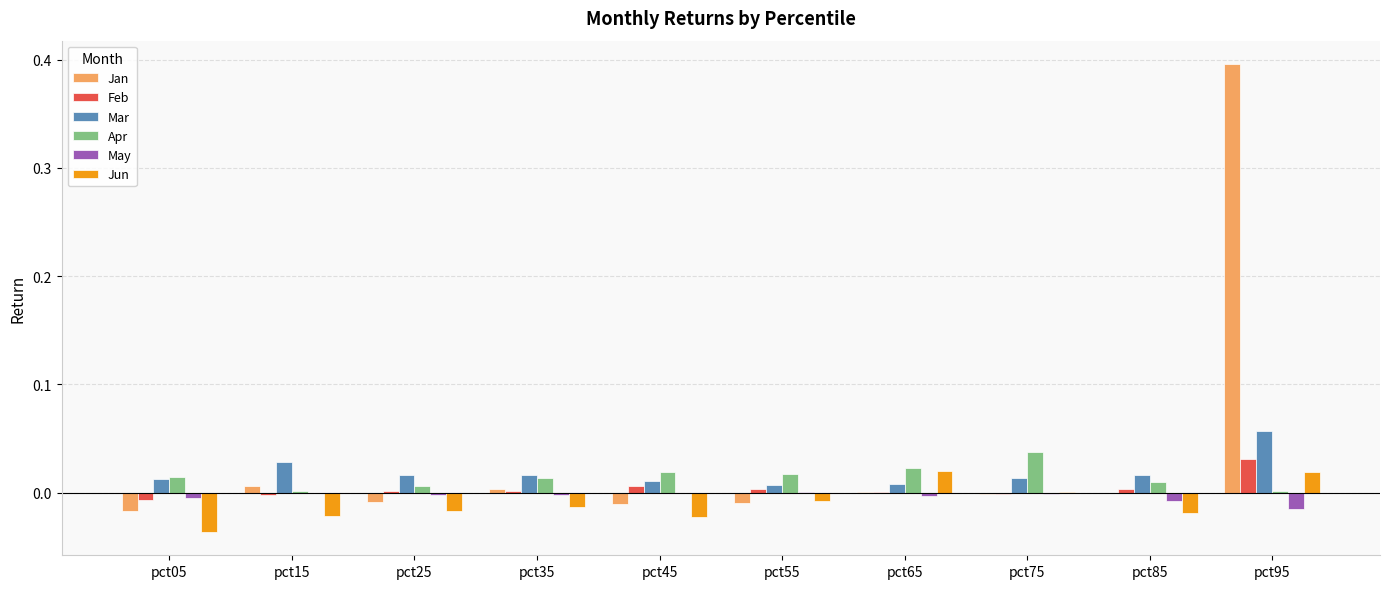

The value of Feb at pct95 is 0.0. True or false?

True